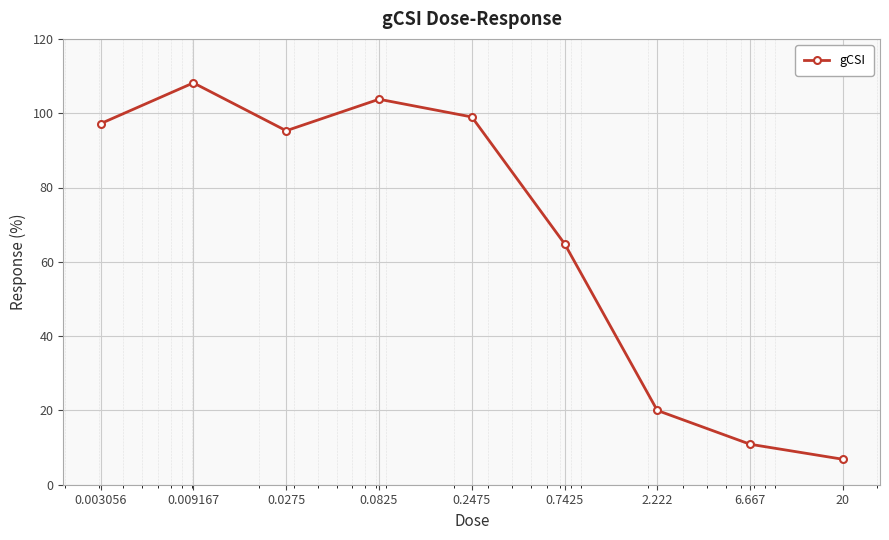

What is the average value?

67.3